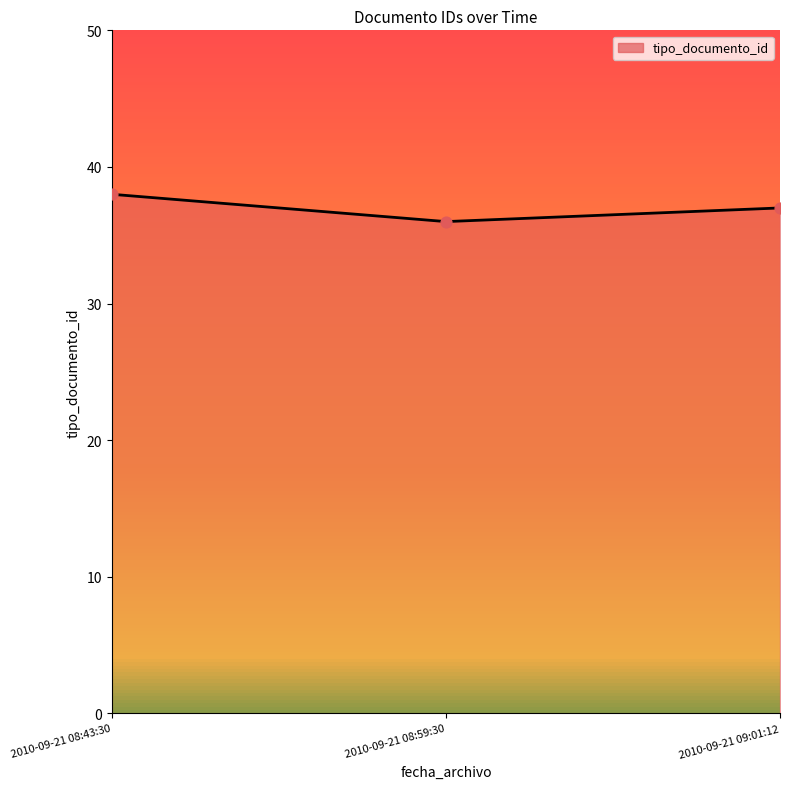

What is the change in value from 2010-09-21 08:43:30 to 2010-09-21 09:01:12?

-1